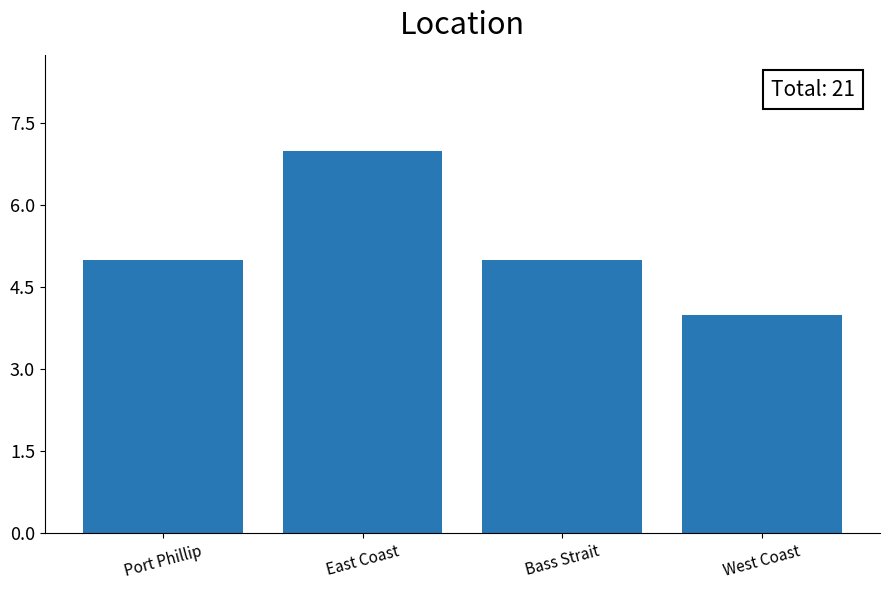

Is it true that the value at West Coast is 2?

False